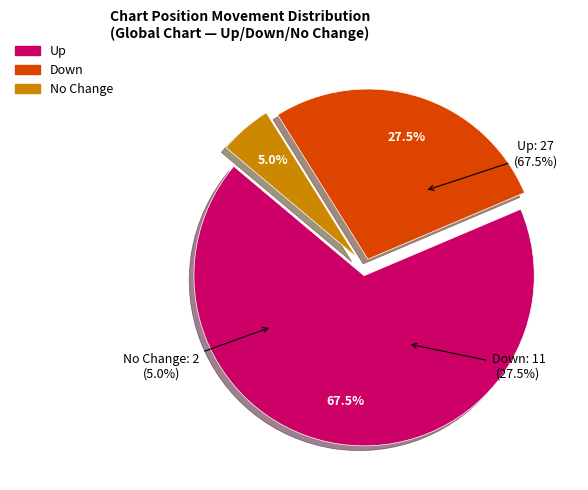

Between down and up, which is larger?

up